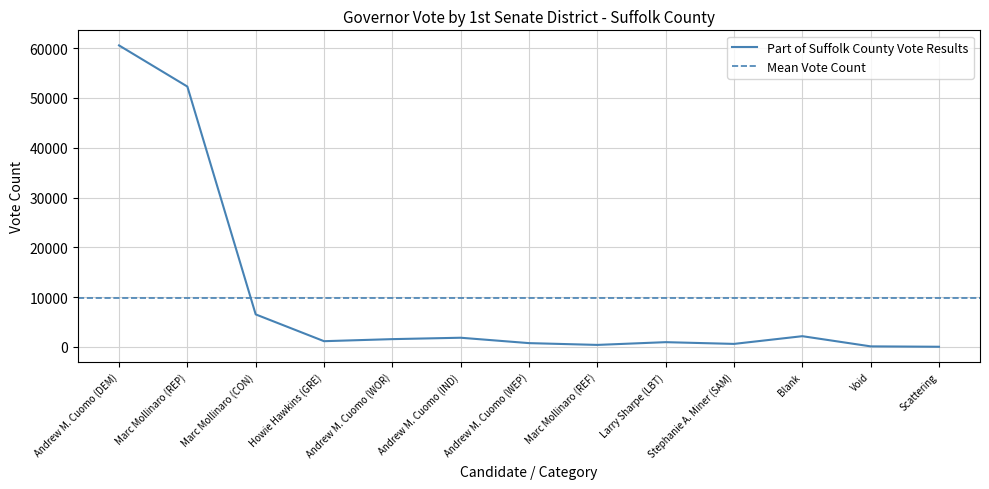

At which category does the chart reach its minimum across all series?

Scattering